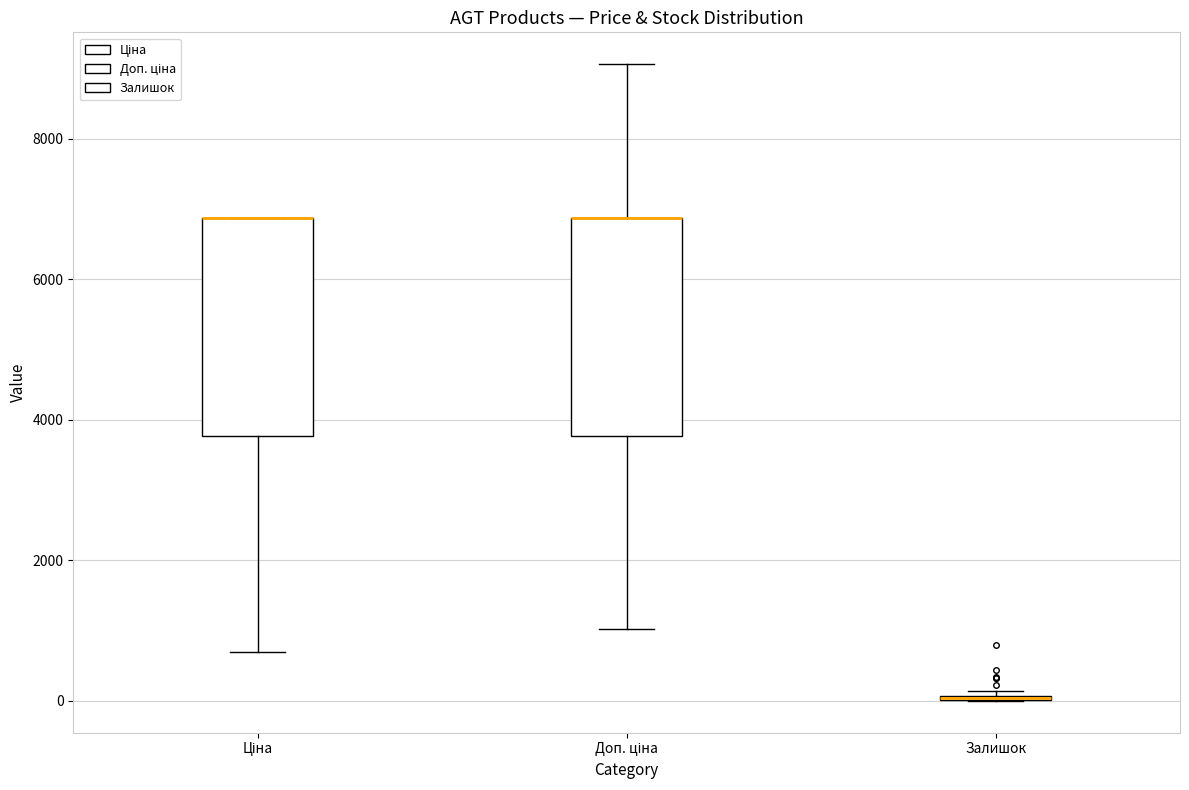

Reading left to right, read every box against the y-axis: the position of its median line, the range the box covers, and the ends of its whiskers. The values are not printed on the chart, so give them approximately, as read against the axis.

Ціна: median 6800 (drawn on the box's upper edge), box 3800 to 6800, whiskers 600 to 6800
Доп. ціна: median 6800 (drawn on the box's upper edge), box 3800 to 6800, whiskers 1000 to 9000
Залишок: box collapsed to a line at 0, whiskers 0 to 200